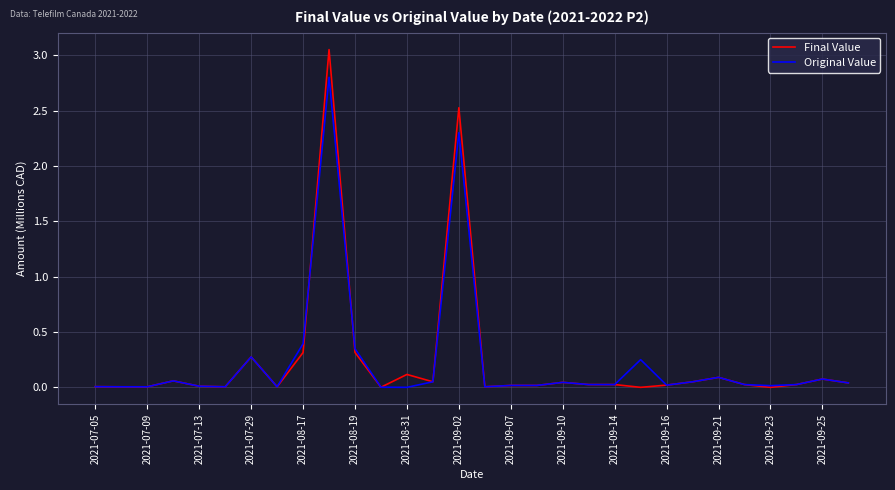

What is the maximum value for Original Value?

2.8